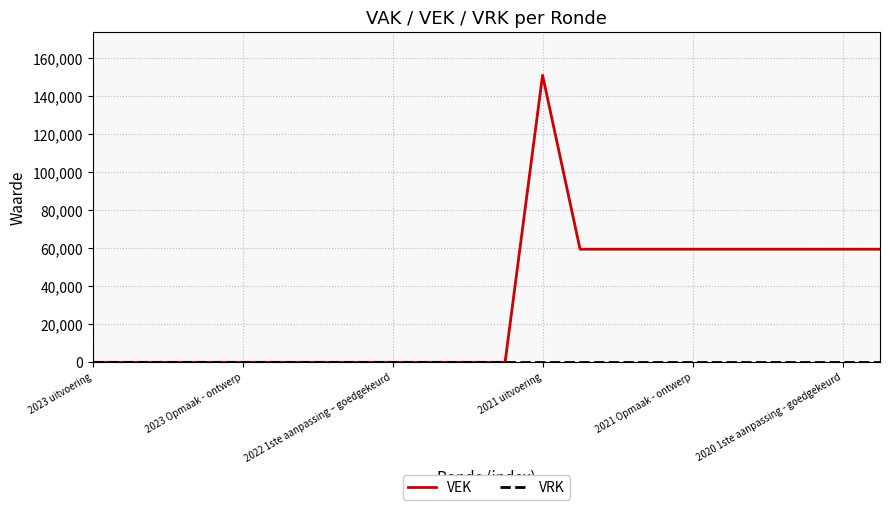

What is the greatest value displayed?

151017